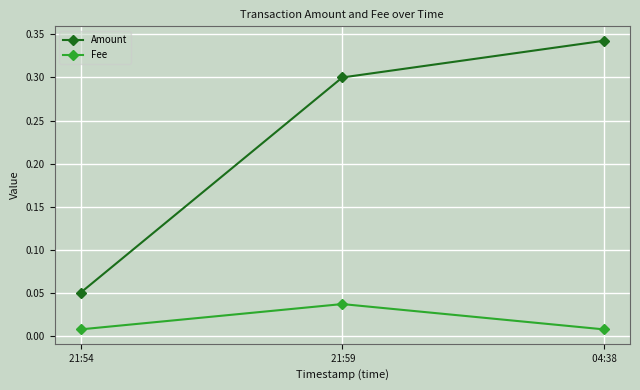

What is the label of the 1st point from the left?

 21:54